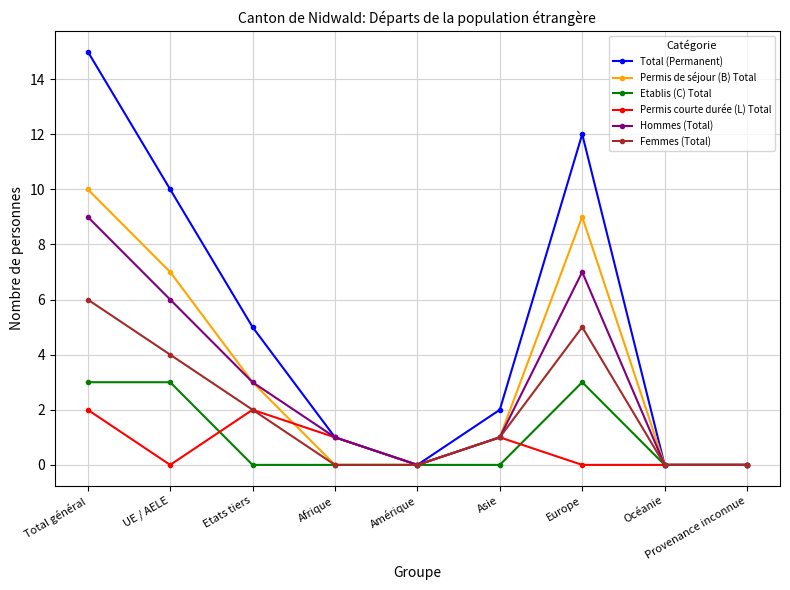

What is the maximum value for Permis courte durée (L) Total?

2